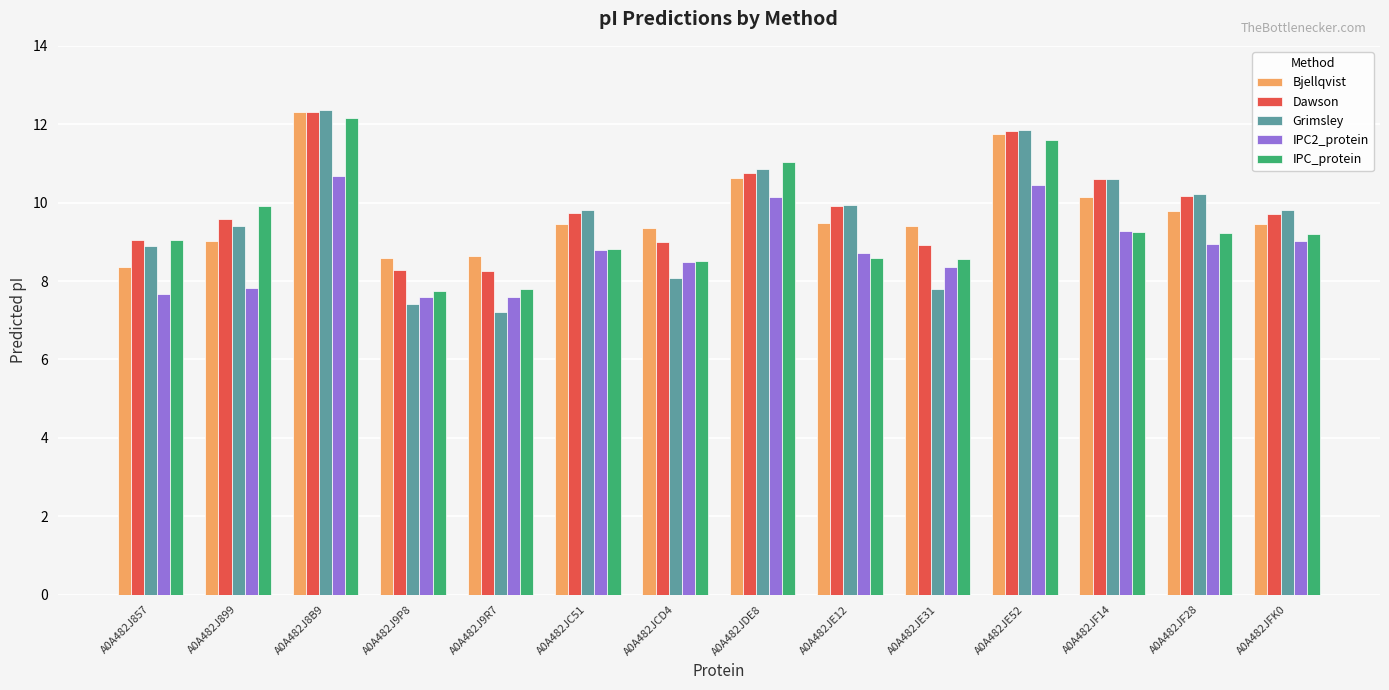

Between A0A482J8B9 and A0A482JF28, which series saw the biggest shift?

IPC_protein